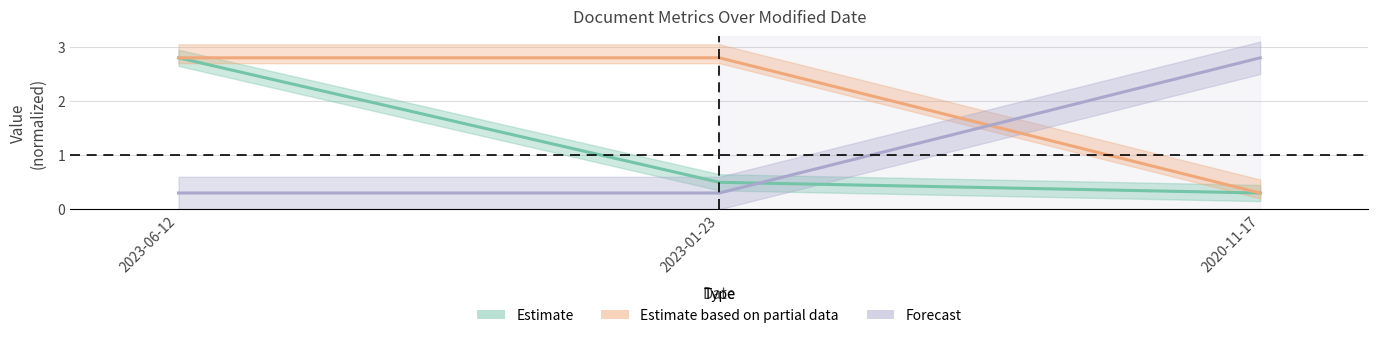

Reading right to left, what are all the values shown in this chart?

Estimate: 0.3	0.5	2.8
Estimate based on partial data: 0.3	2.8	2.8
Forecast: 2.8	0.3	0.3